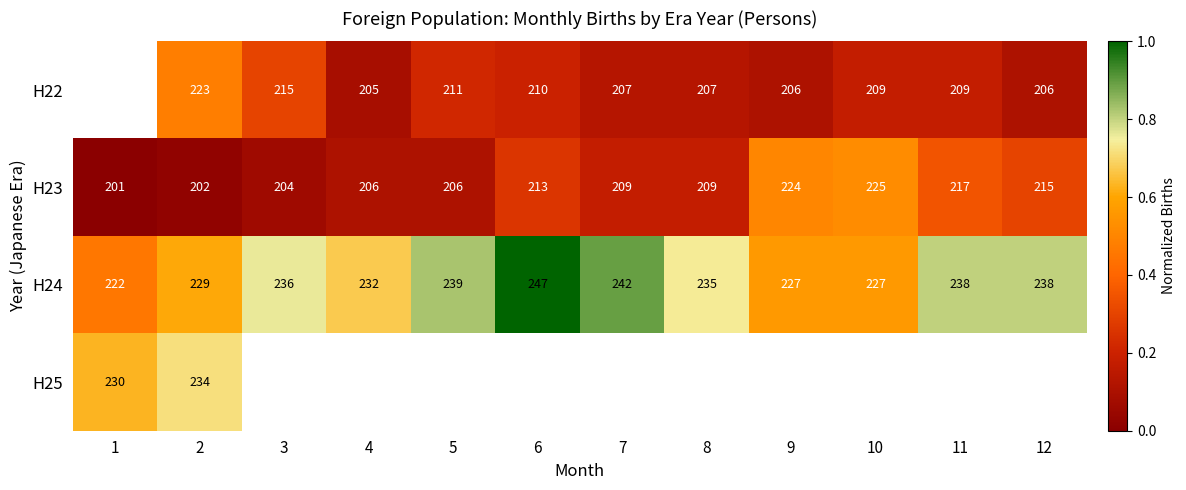

The value of H24 at 11 is 0.8. True or false?

True